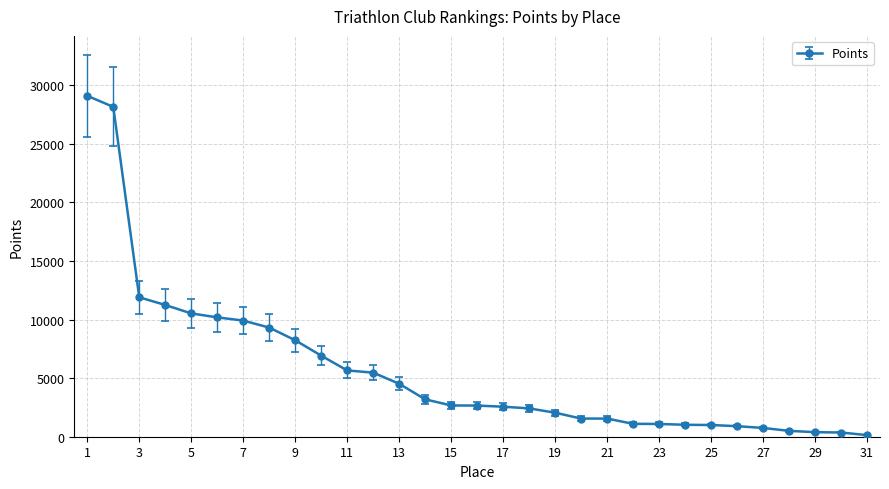

What is the greatest value displayed?

29097